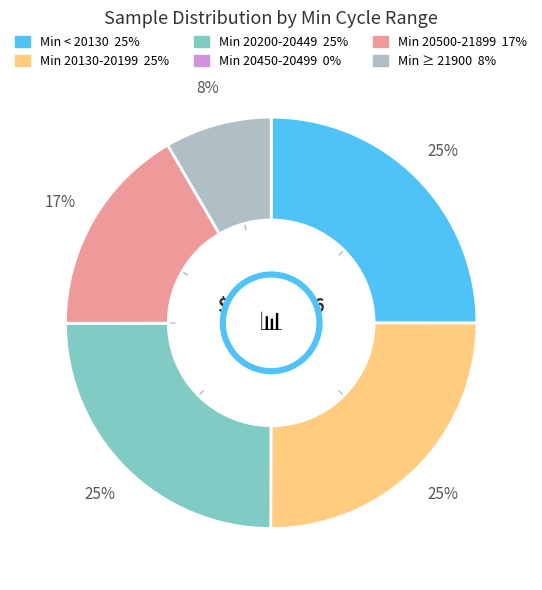

Is there a majority slice in this chart?

No